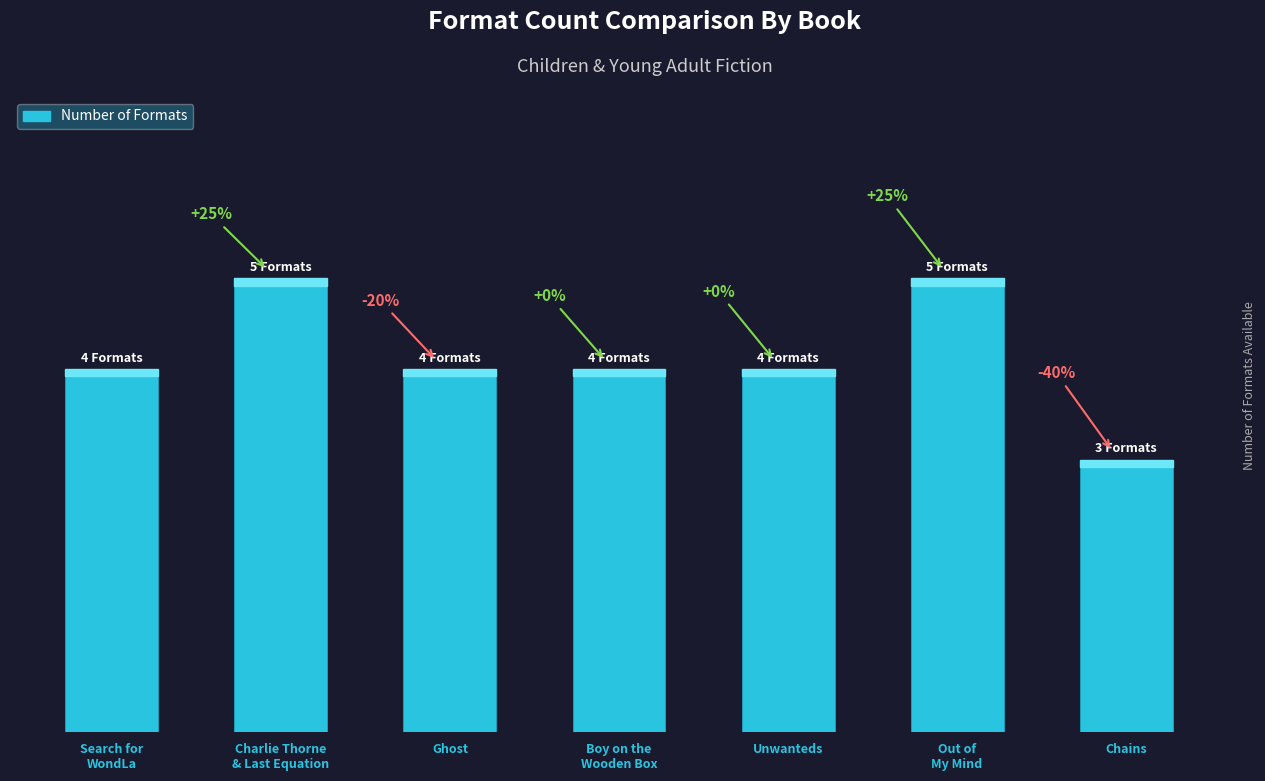

Are the bars horizontal?

No